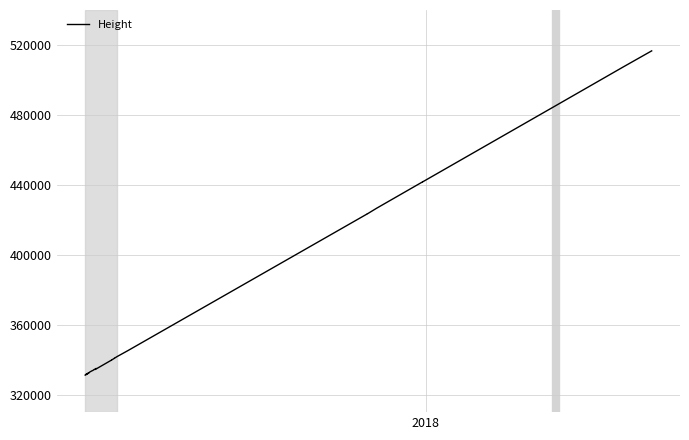

What is the minimum value shown in the chart?

331187